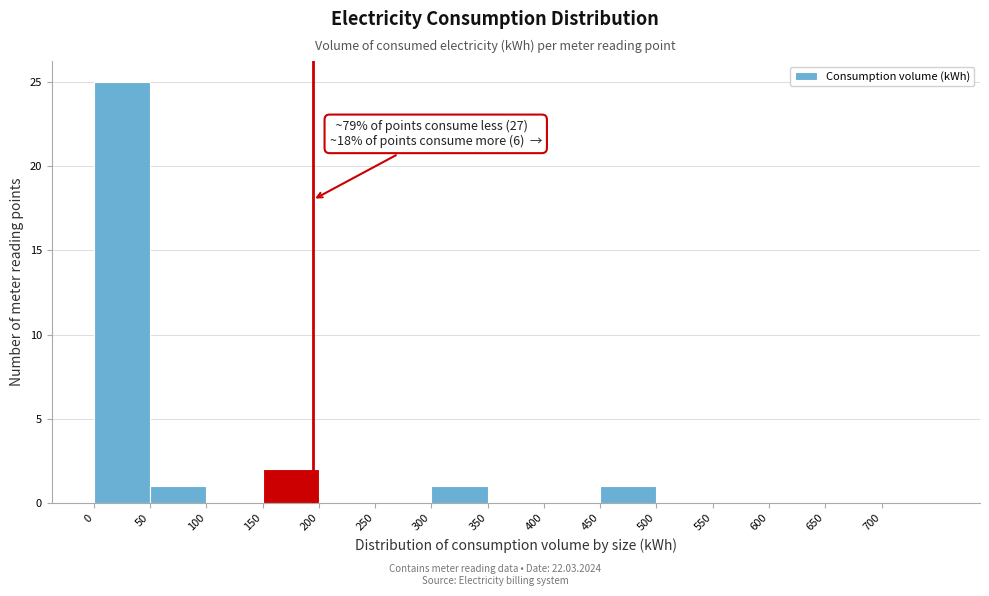

Which range on the x-axis has the tallest bar?

0 to 50